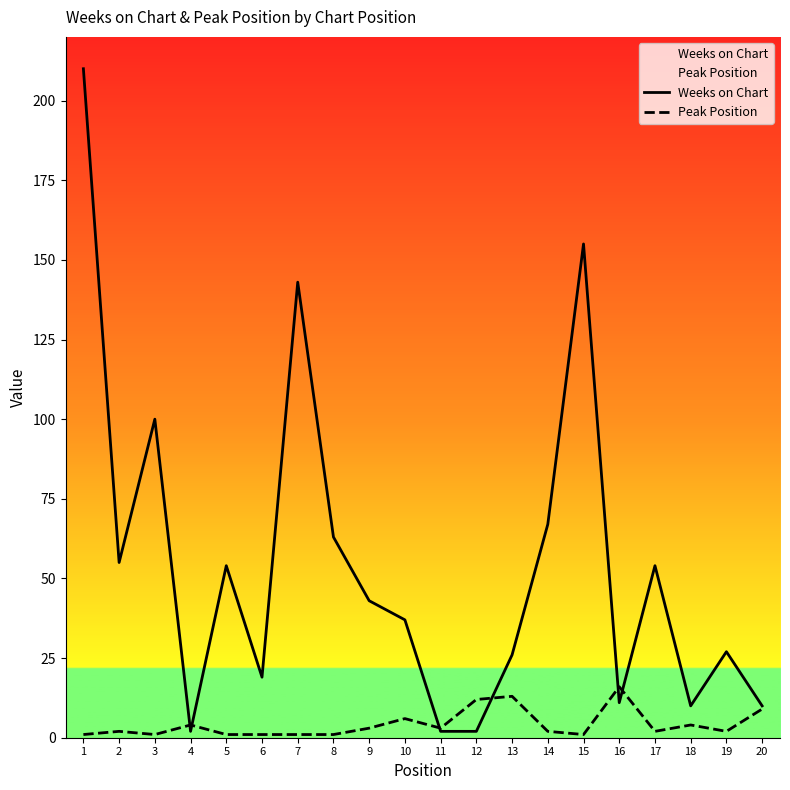

Which series ends up on top after the final intersection of Peak Position and Weeks on Chart?

Weeks on Chart